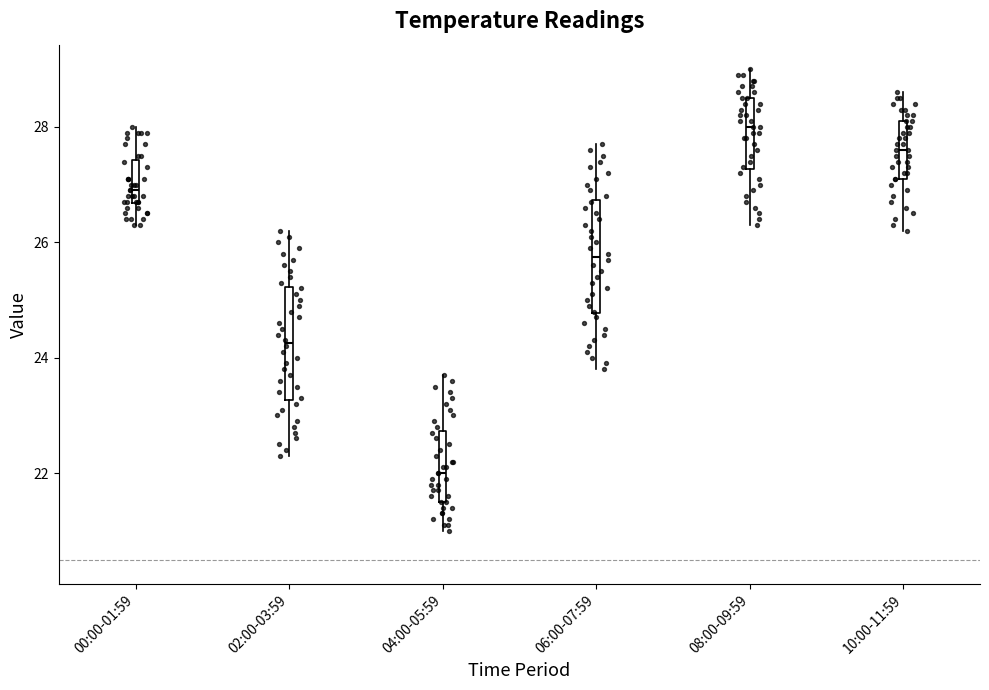

Reading left to right, transcribe this box plot: for each box, give where its median line is, the range the box spans, and where its two whiskers end, as read against the y-axis. The values are not printed on the chart, so give them approximately, as read against the axis.

00:00-01:59: median 27.0, box 26.6 to 27.4, whiskers 26.4 to 28.0
02:00-03:59: median 24.2, box 23.2 to 25.2, whiskers 22.4 to 26.2
04:00-05:59: median 22.0, box 21.6 to 22.8, whiskers 21.0 to 23.8
06:00-07:59: median 25.8, box 24.8 to 26.8, whiskers 23.8 to 27.8
08:00-09:59: median 28.0, box 27.2 to 28.6, whiskers 26.4 to 29.0
10:00-11:59: median 27.6, box 27.2 to 28.2, whiskers 26.2 to 28.6